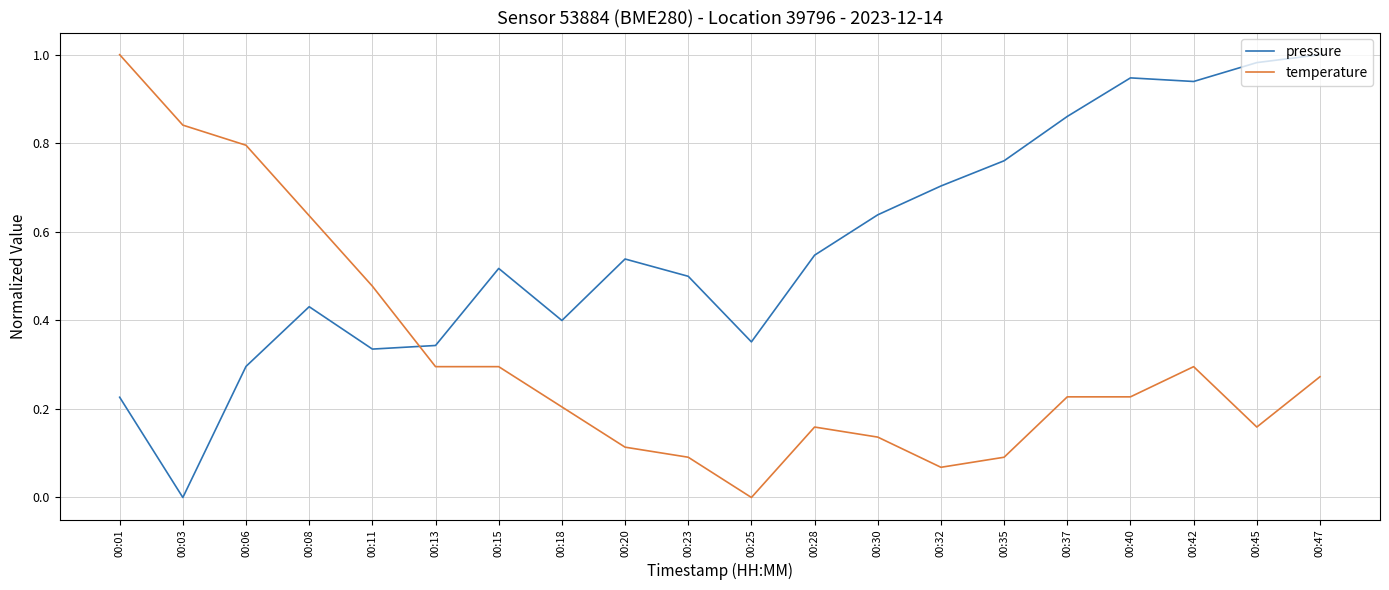

What is the total value across all series at 00:42?

1.2